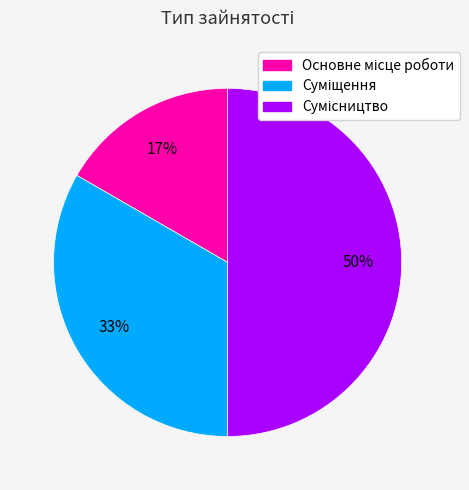

To the nearest percent, what is the difference between the largest and smallest slice percentages?

33%